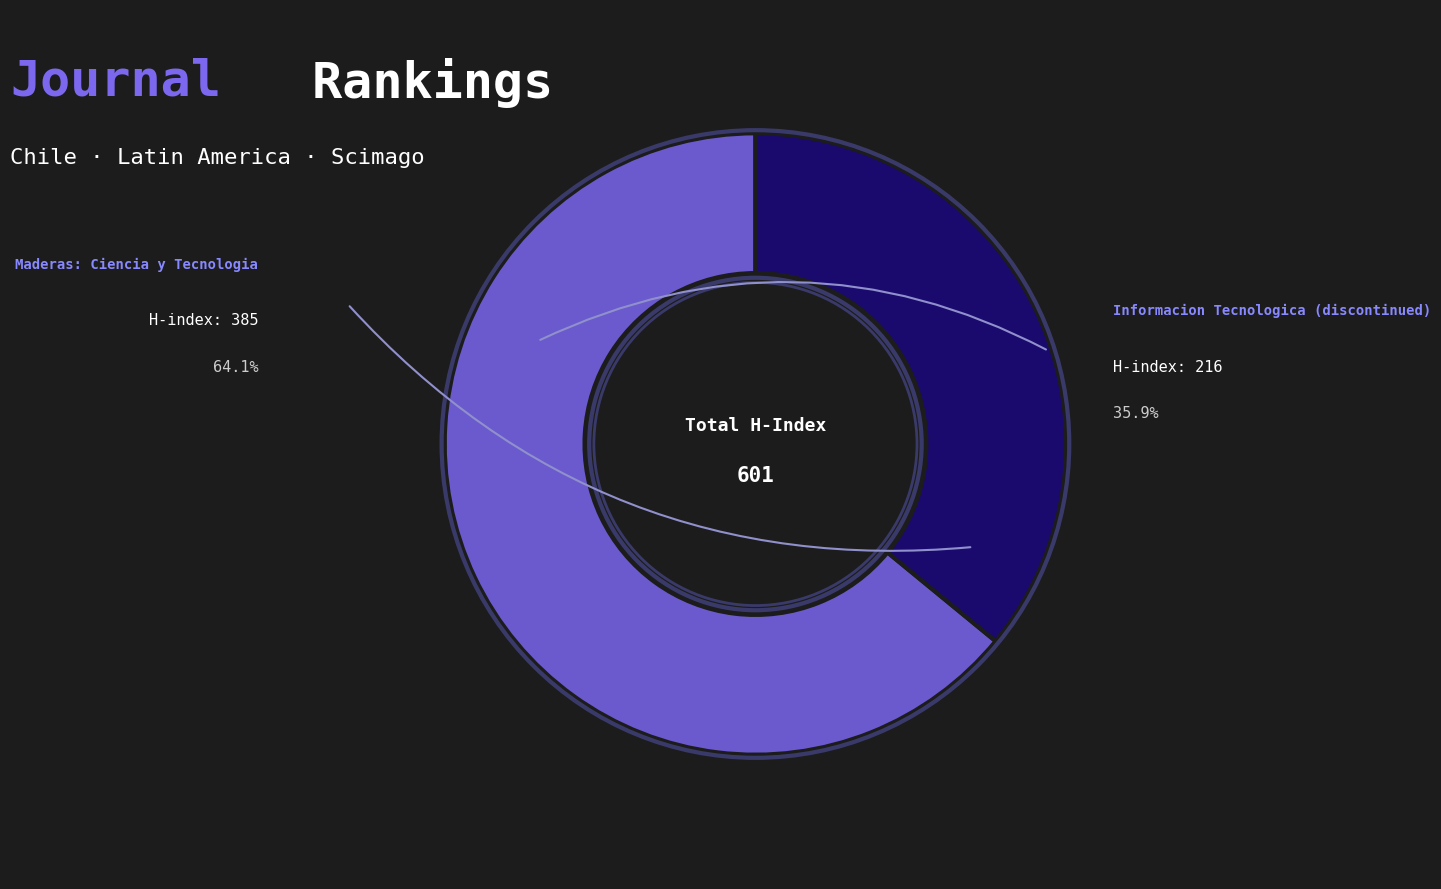

Is there any slice that represents more than half of the pie?

Yes